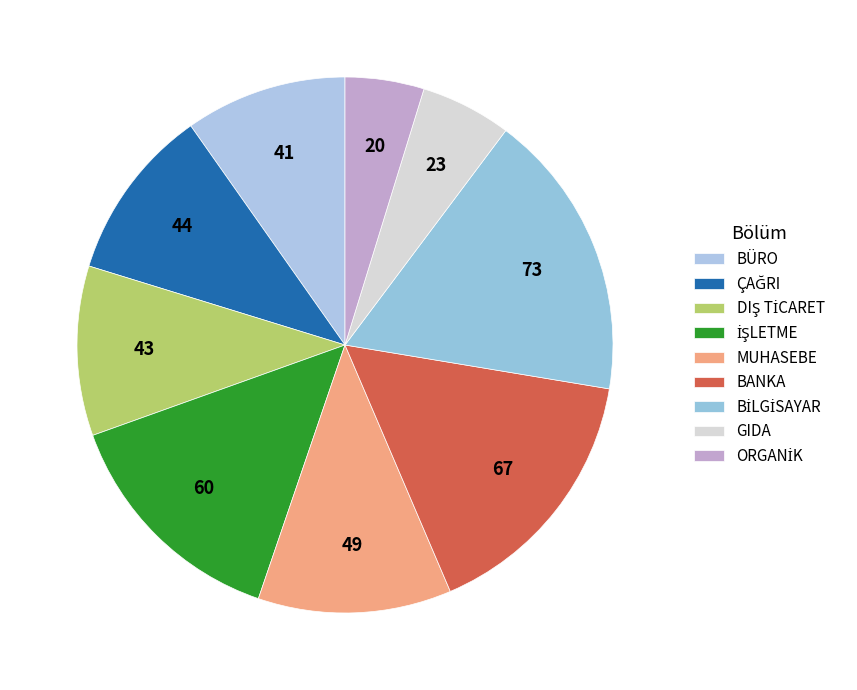

Count the number of slices in the pie.

9